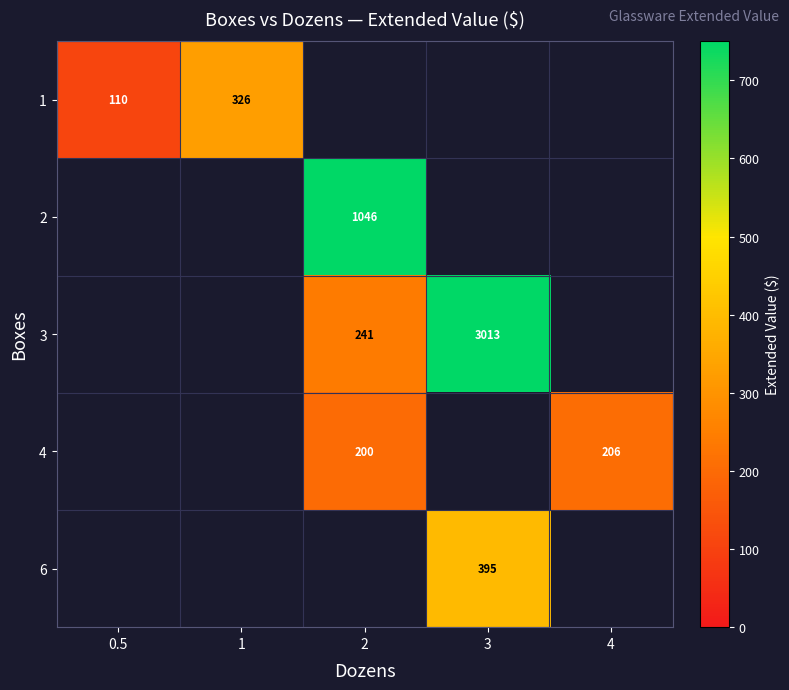

Is it true that 3 equals 141.5 at 2?

False